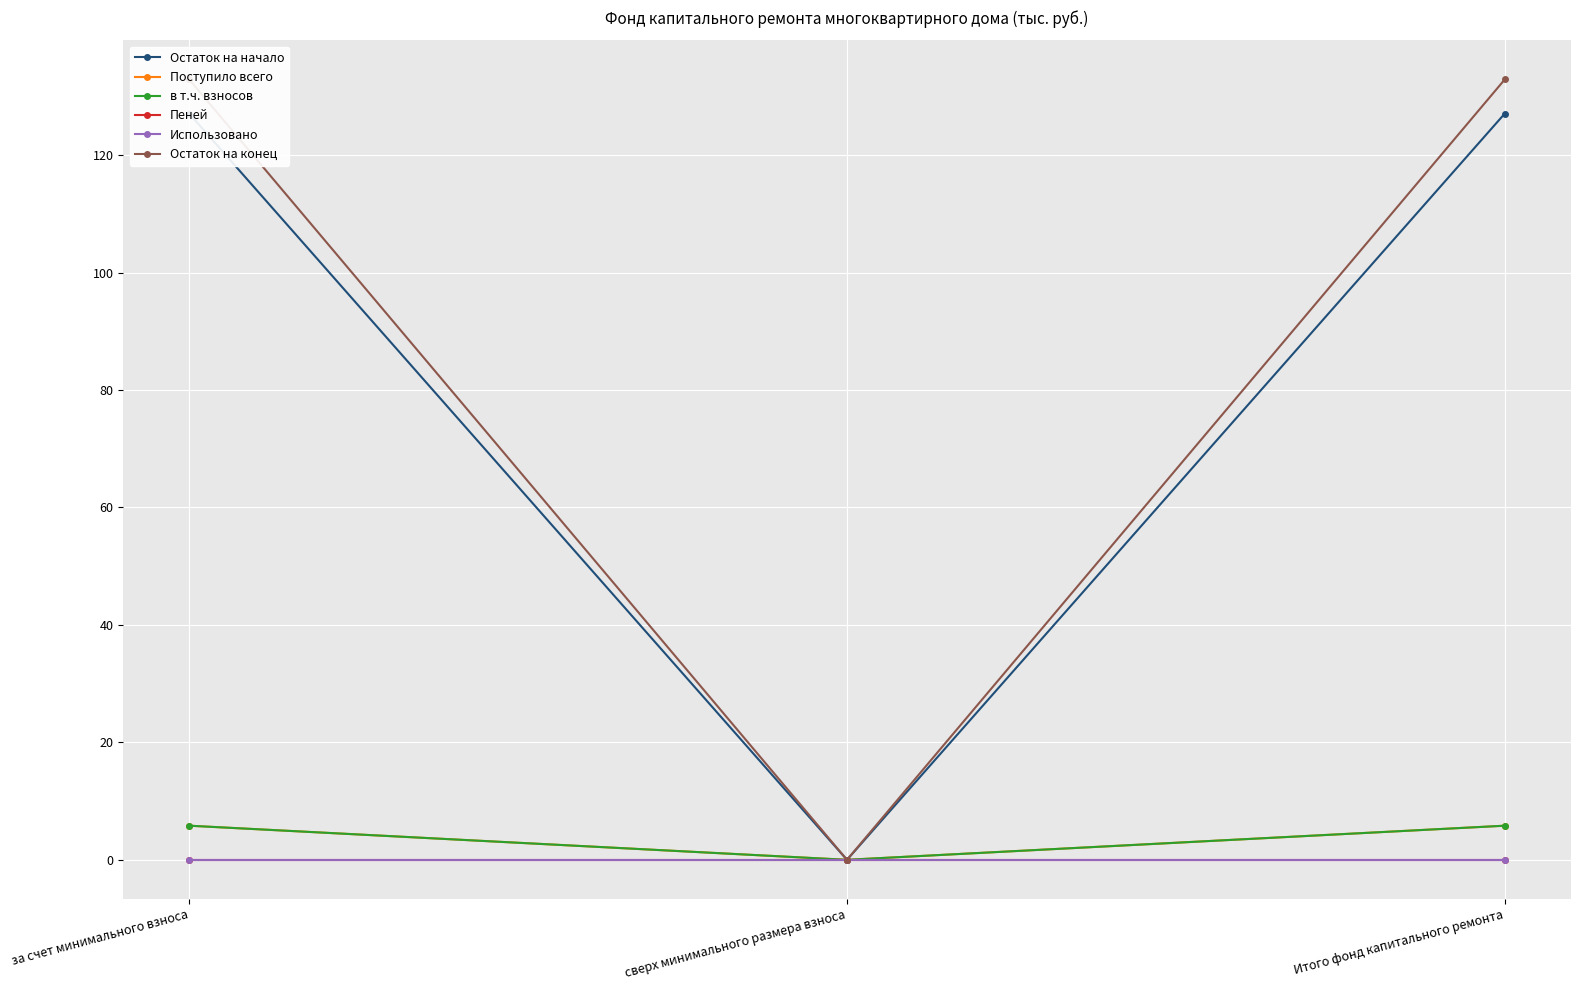

Which has a higher value, Итого фонд капитального ремонта or сверх минимального размера взноса?

Итого фонд капитального ремонта